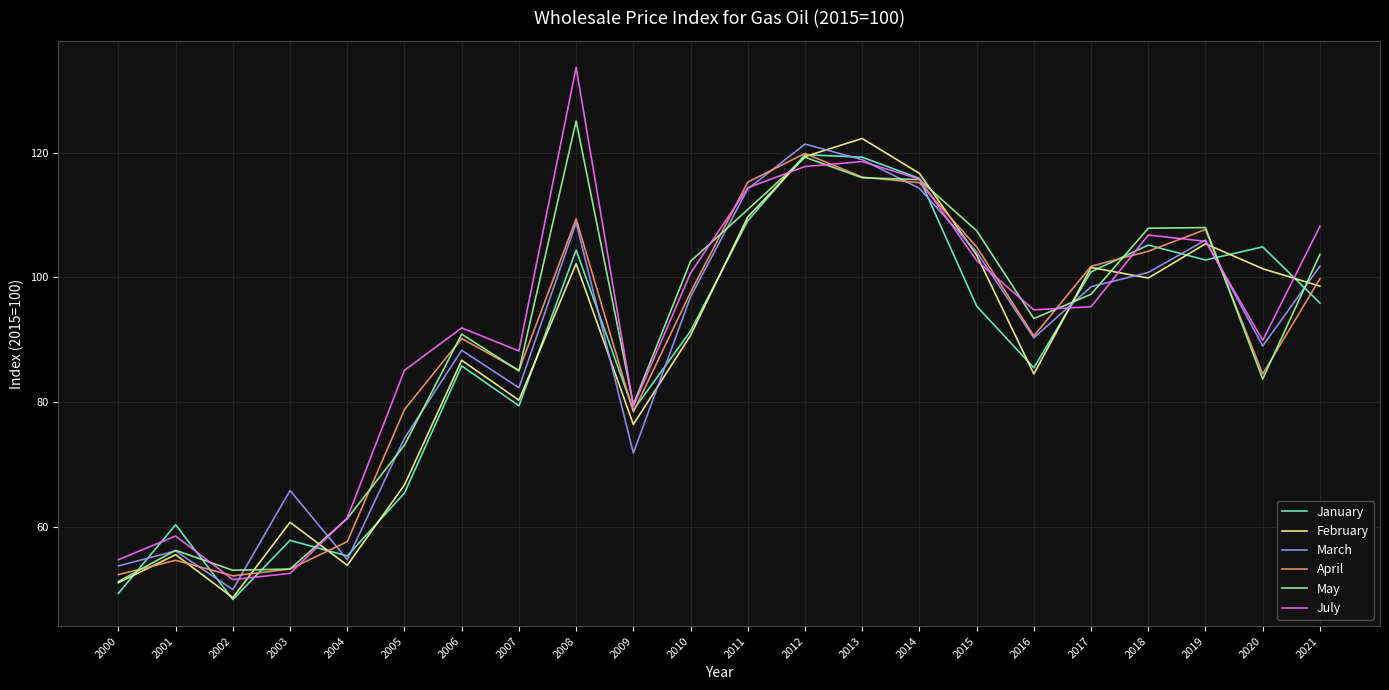

Which series has the largest range (max minus min)?

July